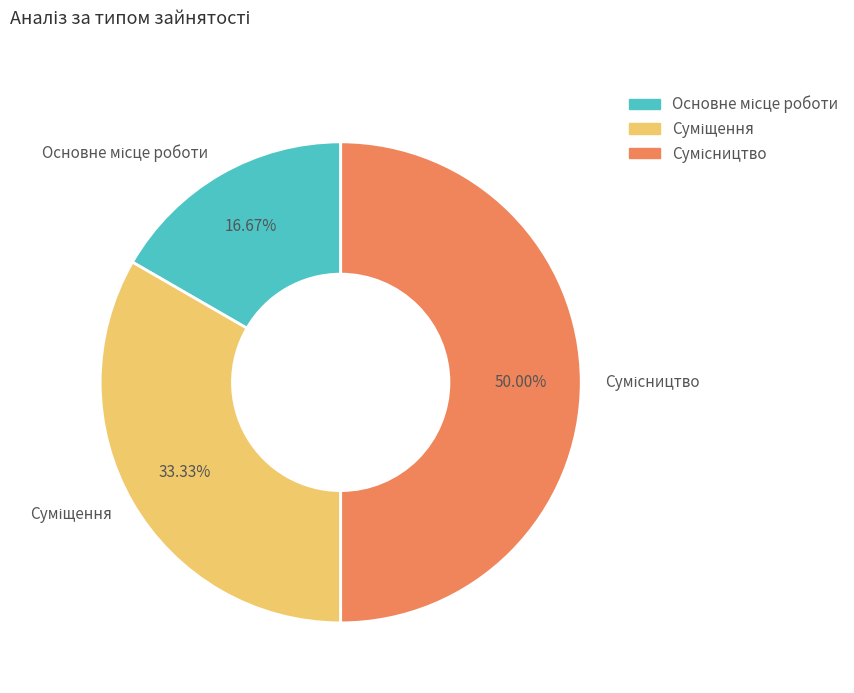

What percentage do Суміщення and Сумісництво together represent?

83.3%